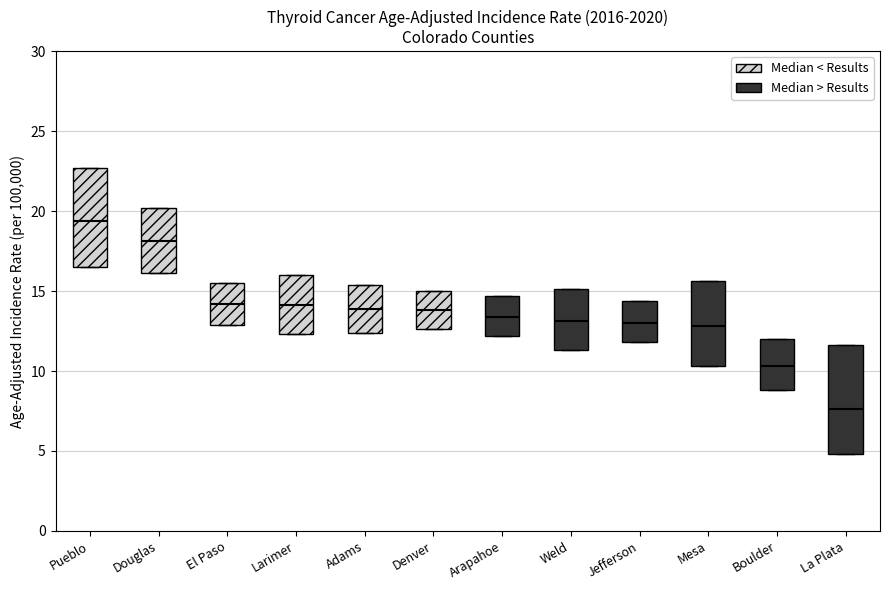

Where does the median line of the box for Douglas sit on the y-axis? The values are not printed on the chart, so give them approximately, as read against the axis.

18.0